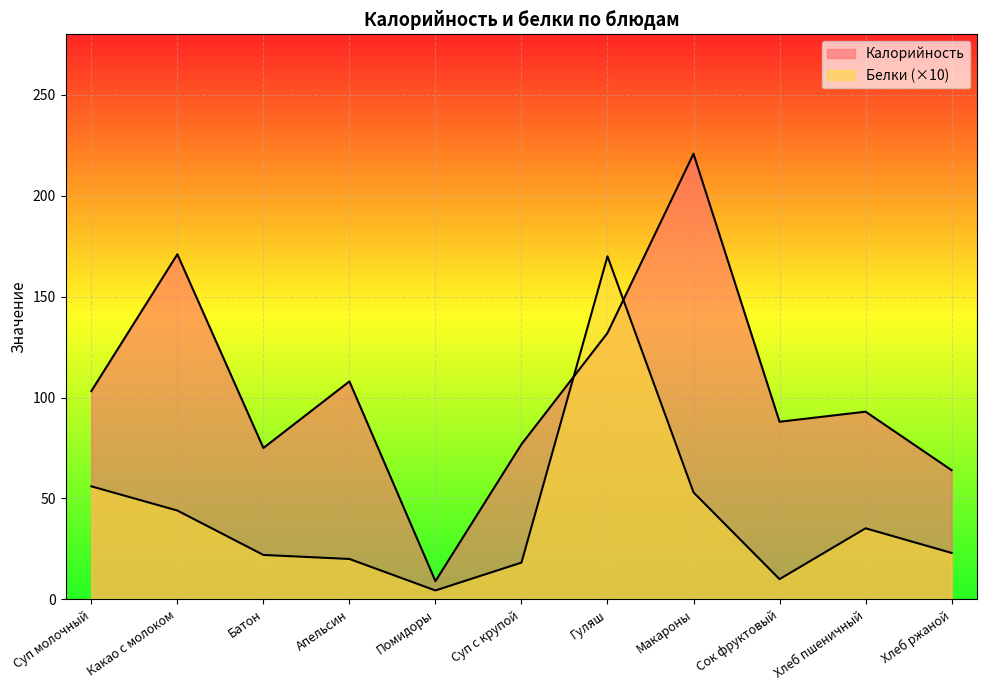

What is the total value across all series at Апельсин?

128.0